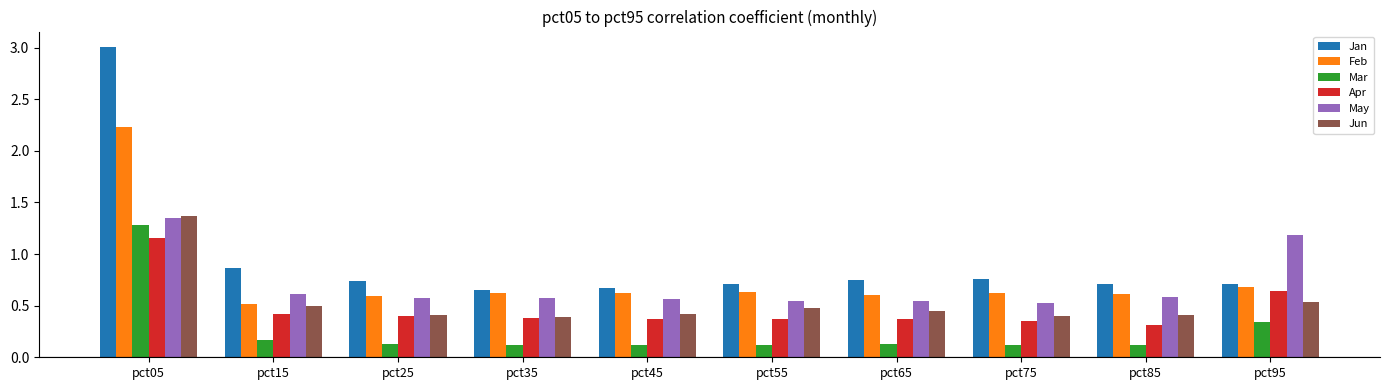

What is the sum of all May values?

7.1